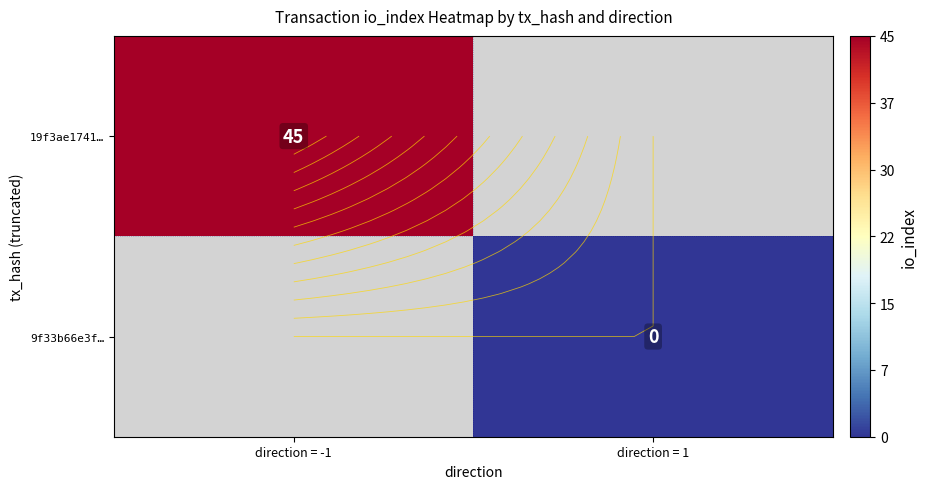

List the labels in order of 19f3ae1741… value, smallest first.

direction = -1, direction = 1